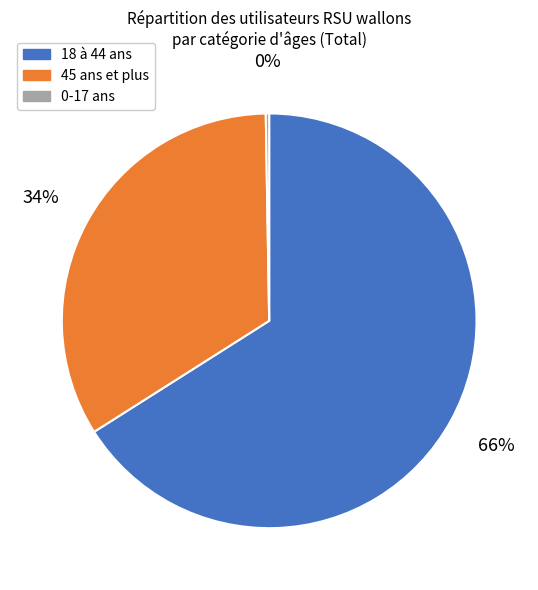

To the nearest percent, what is the difference between the largest and smallest slice percentages?

66%